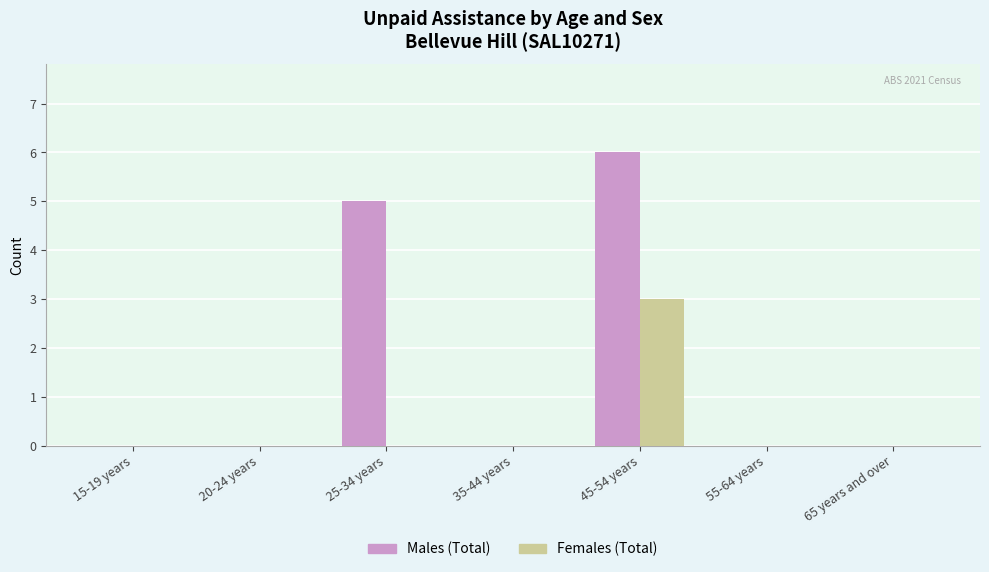

Count the number of categories in the chart.

7